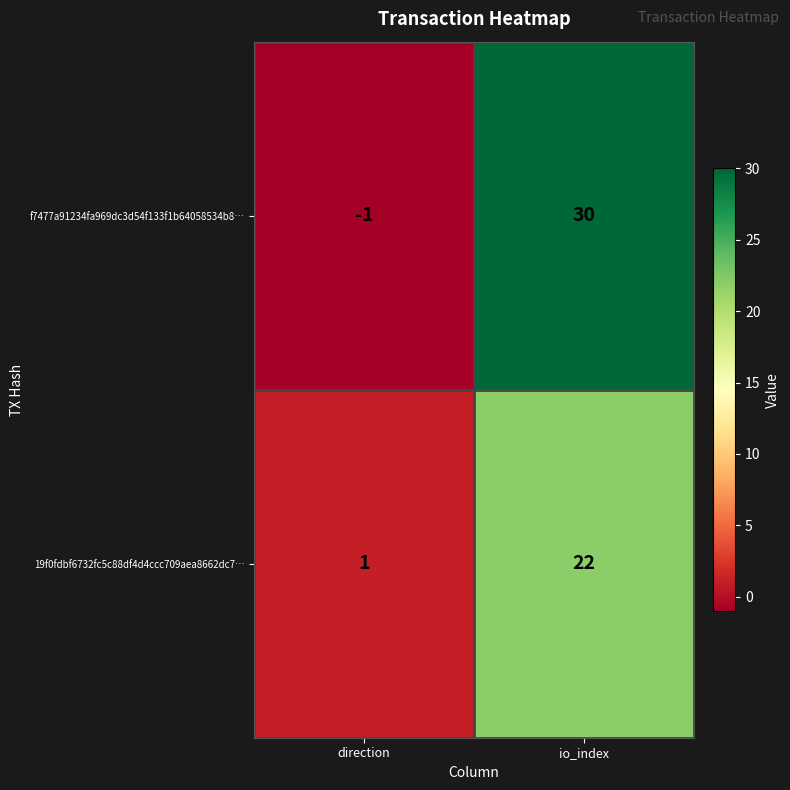

Which label corresponds to the largest value in the chart?

io_index